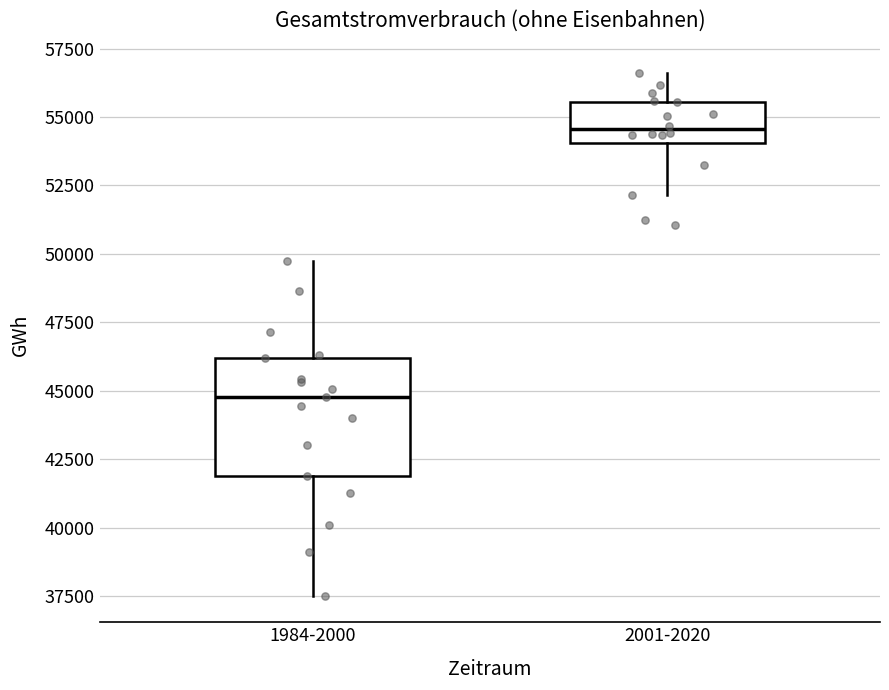

Which box is the tallest, from its lower edge to its upper edge?

1984-2000